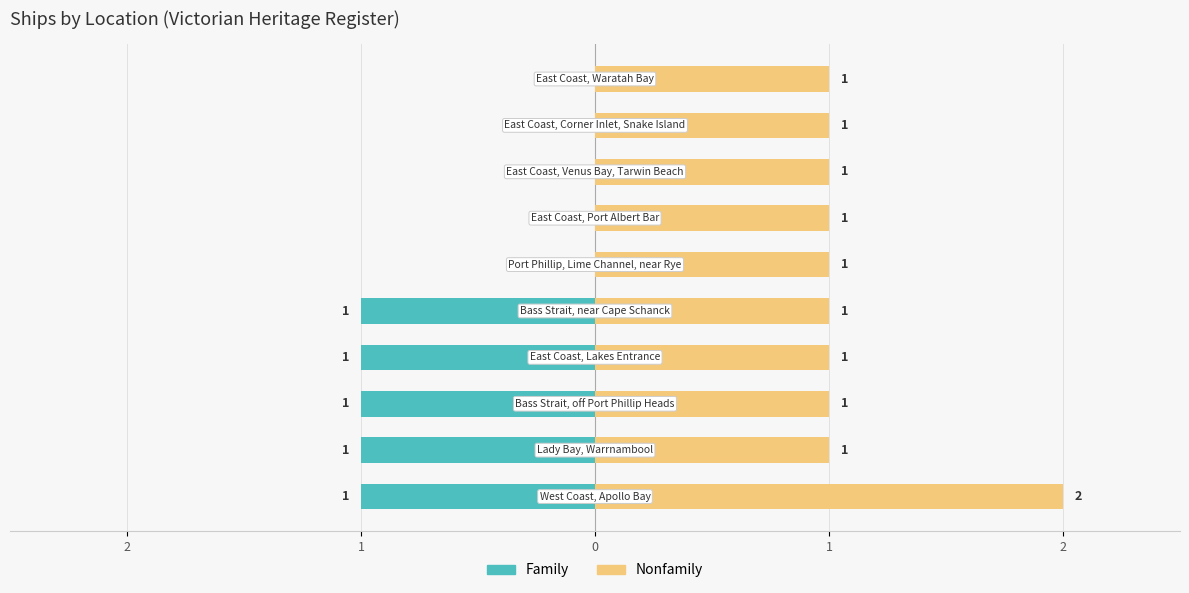

What is the label of the 10th bar from the right?

2